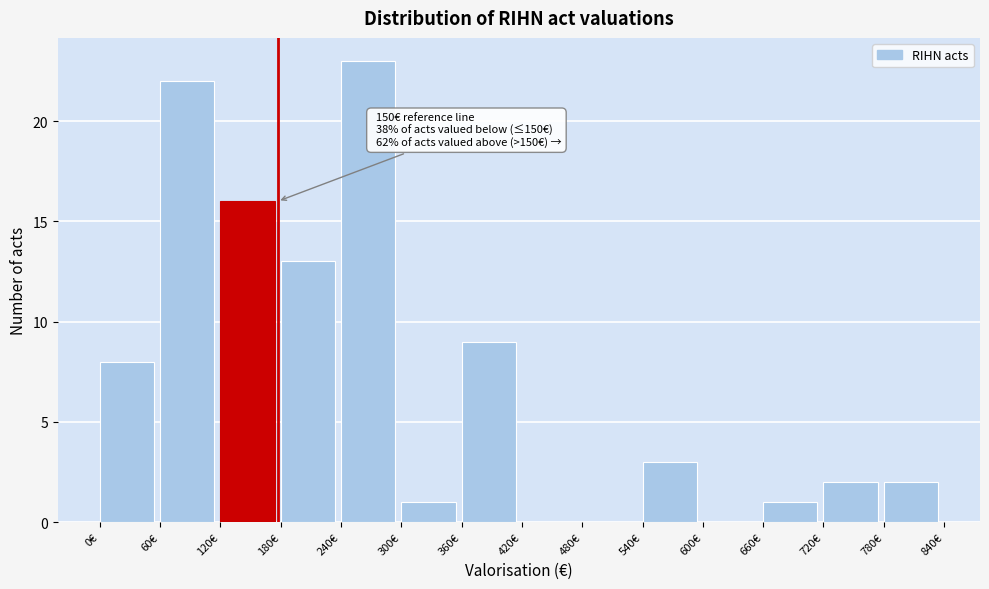

Over which range of the x-axis is the bar tallest?

240 to 300